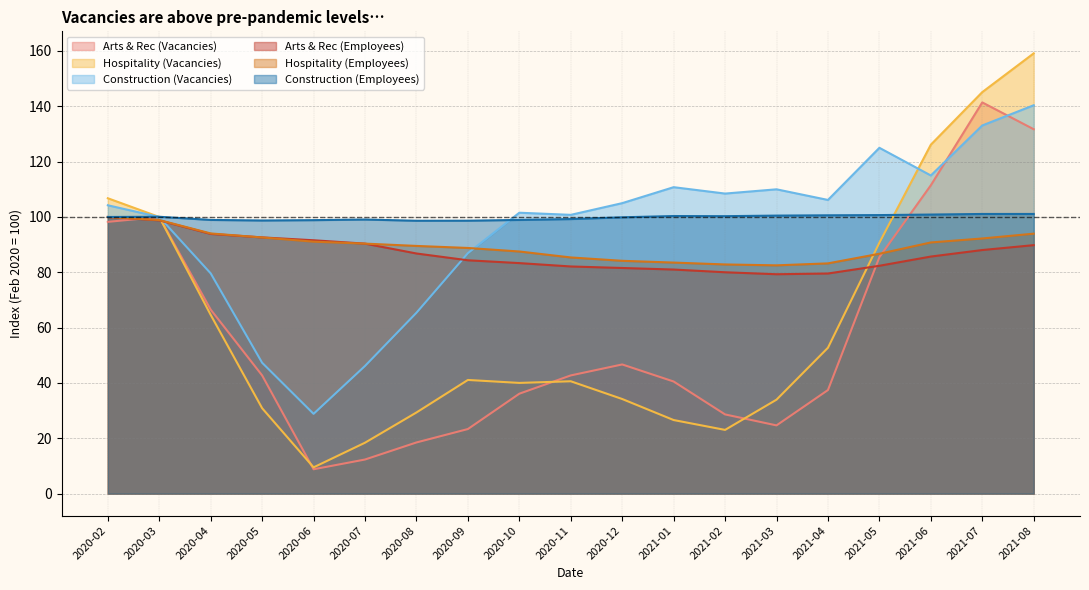

How many lines are shown in the chart?

6